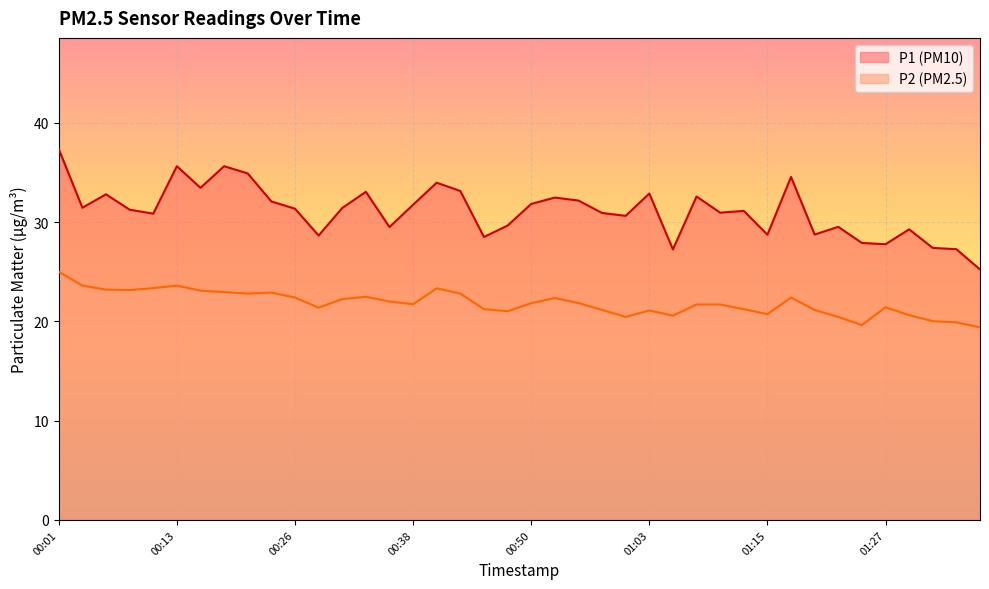

What is the greatest value displayed?

37.4